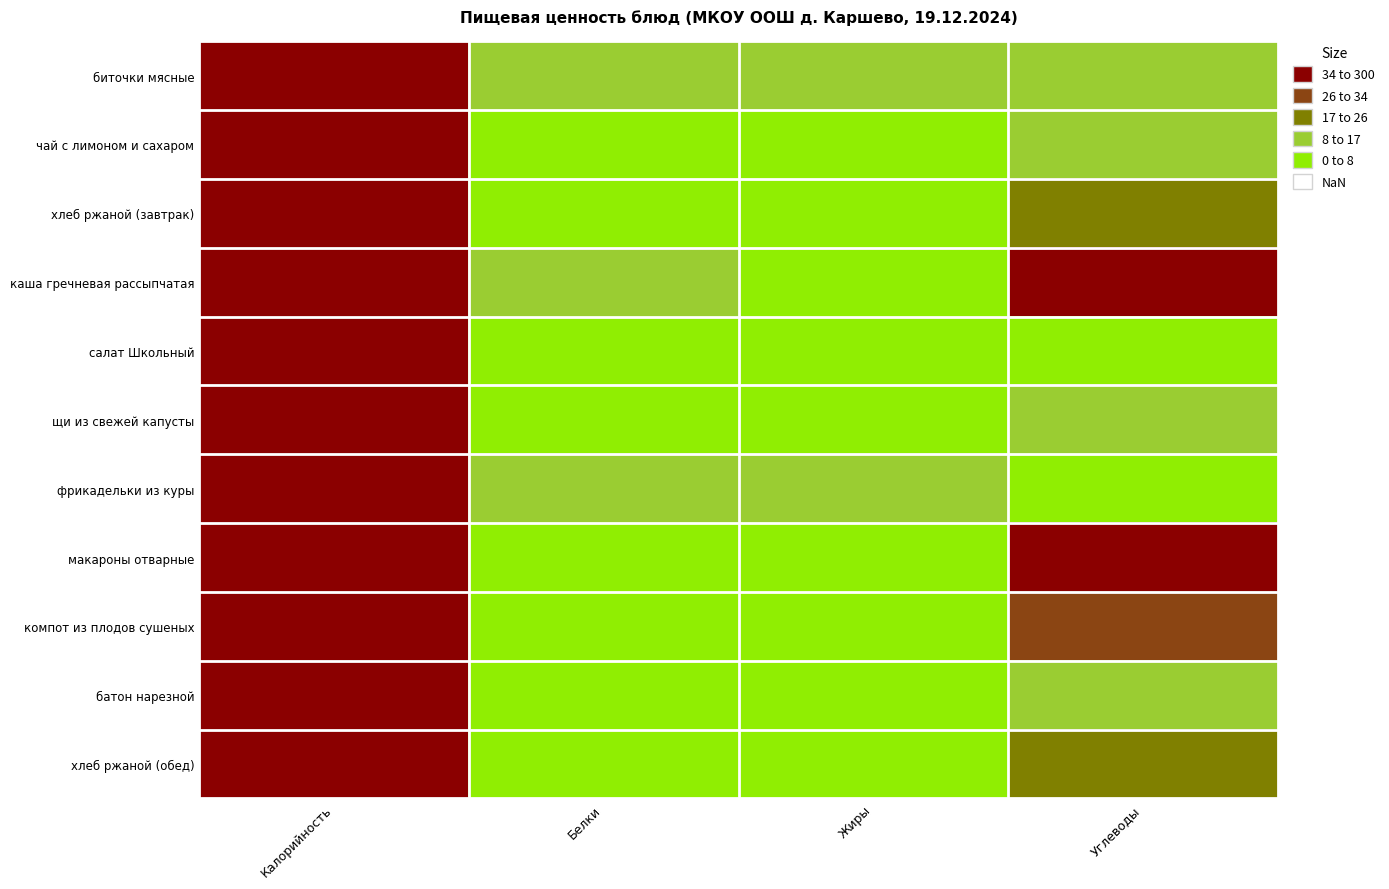

Which series has the largest range (max minus min)?

каша гречневая рассыпчатая